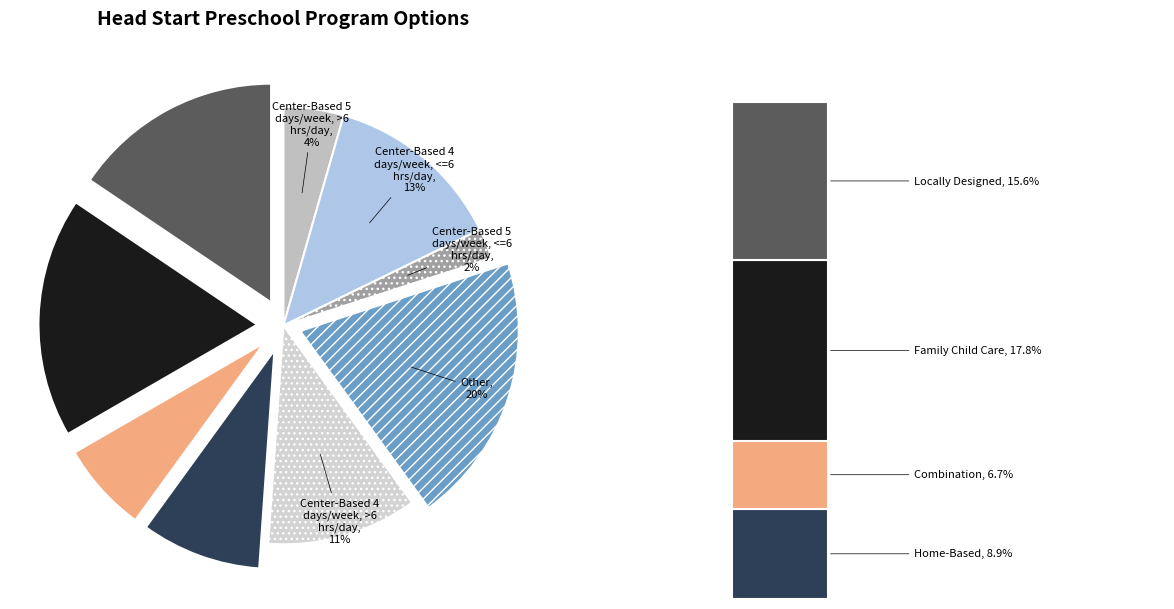

To the nearest percent, what is the average slice percentage?

11%